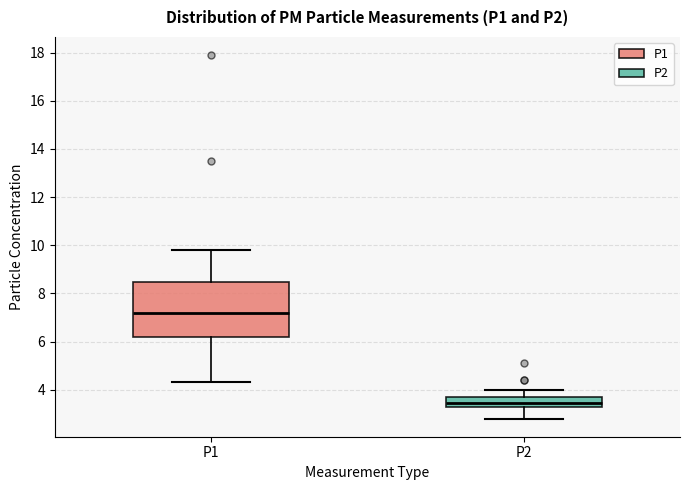

Reading left to right, transcribe this box plot: for each box, give where its median line is, the range the box spans, and where its two whiskers end, as read against the y-axis. The values are not printed on the chart, so give them approximately, as read against the axis.

P1: median 7.2, box 6.2 to 8.4, whiskers 4.4 to 9.8
P2: median 3.4, box 3.2 to 3.8, whiskers 2.8 to 4.0